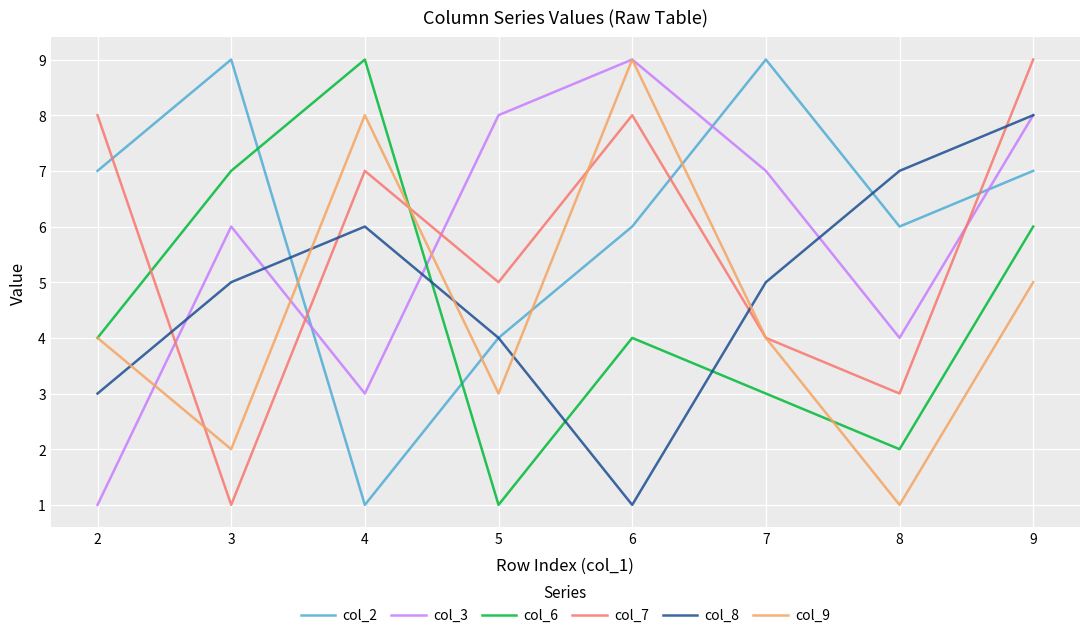

Which series ends up on top after the final intersection of col_9 and col_2?

col_2